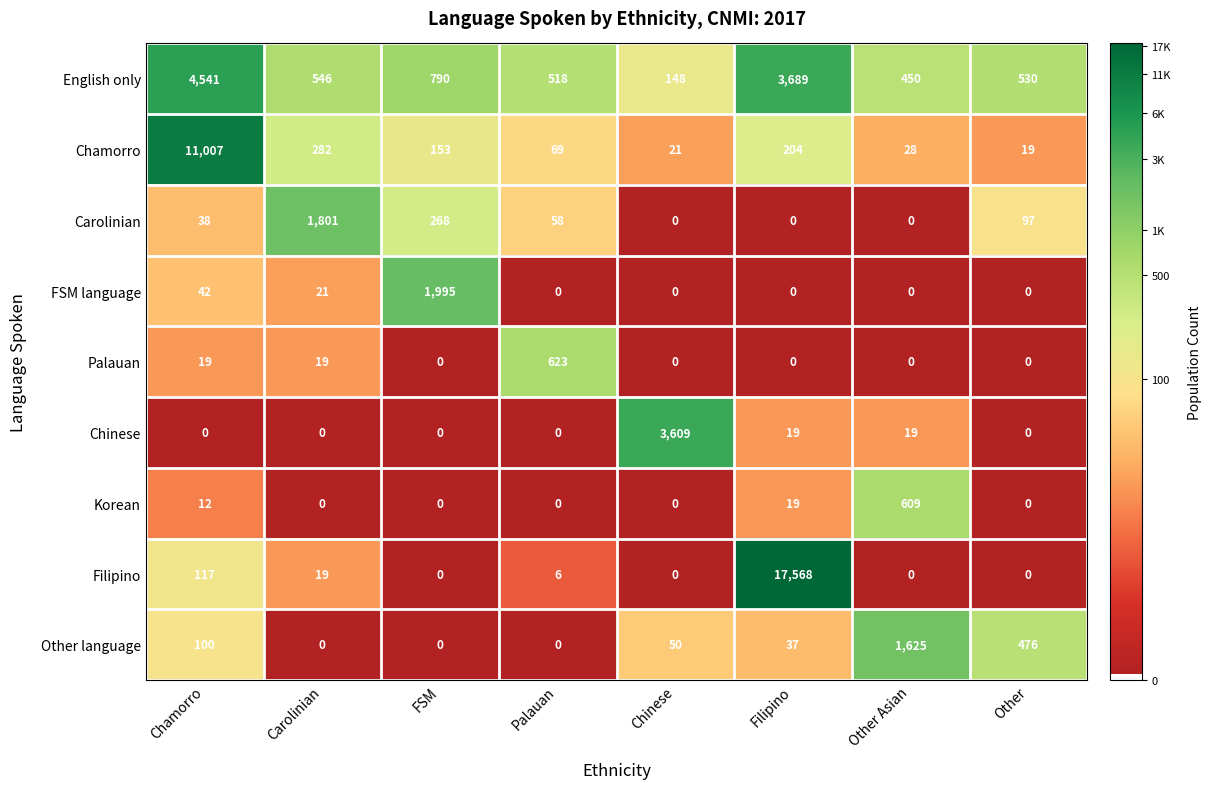

Which series has the largest total across all categories?

Filipino